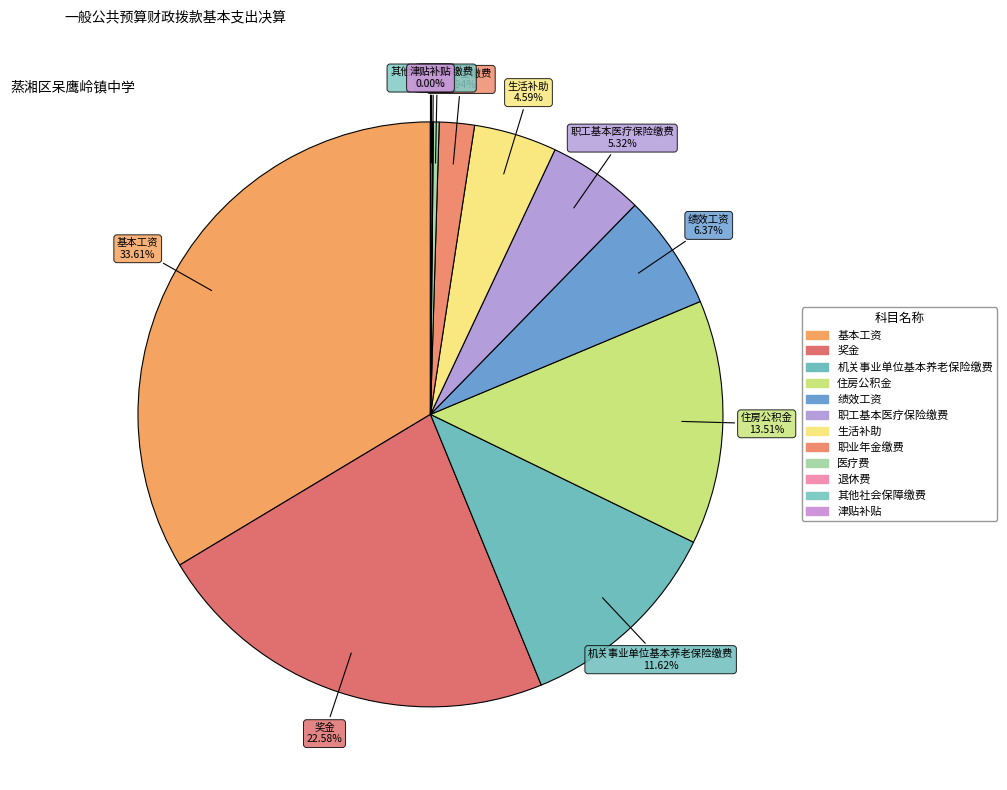

How many segments does this pie chart have?

12